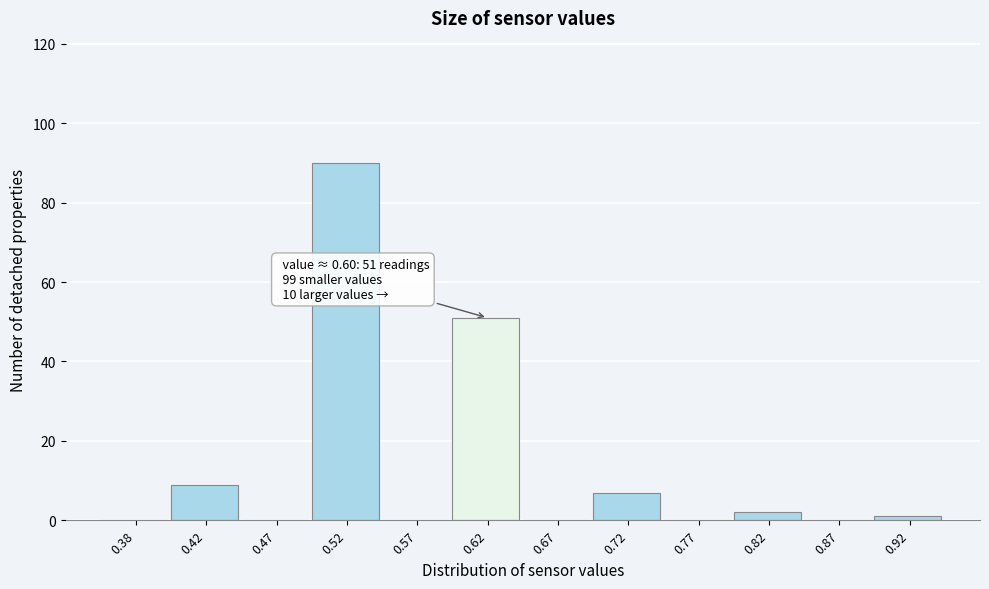

Over which range of the x-axis is the bar tallest?

0.50 to 0.55